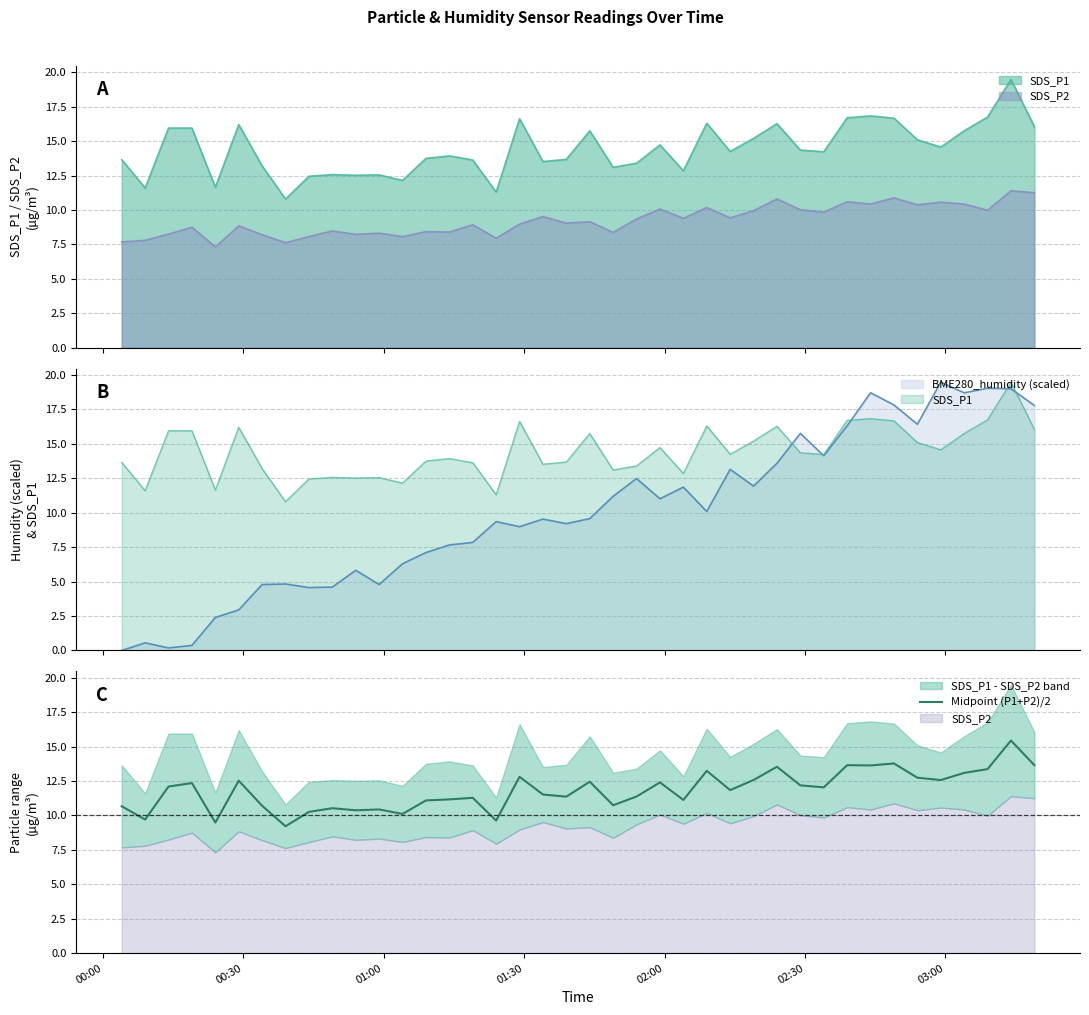

What is the minimum value for Midpoint (P1+P2)/2?

9.2